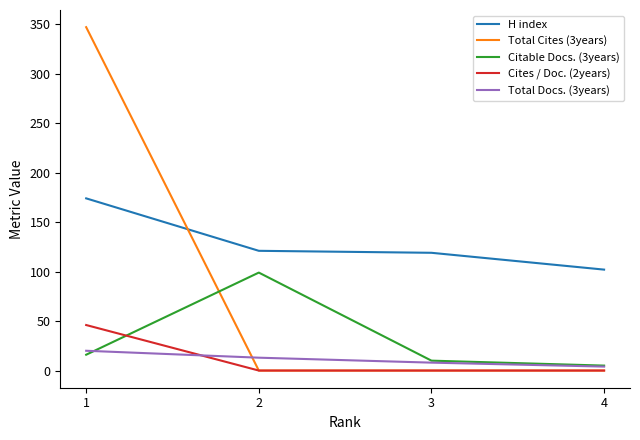

Which series has the largest total across all categories?

H index